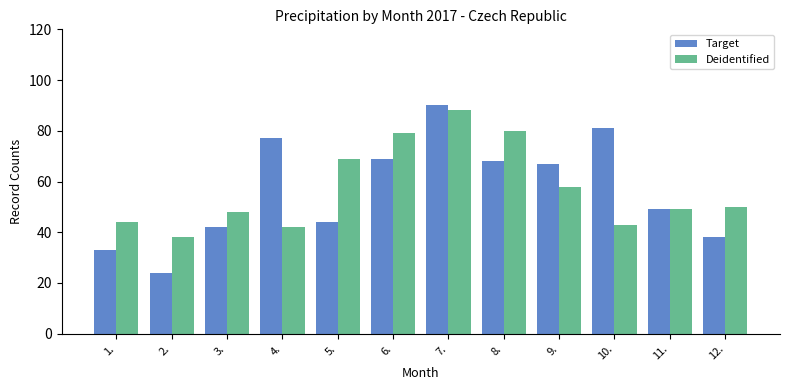

Is the value of Deidentified at 12. greater than the value of Target at 5.?

Yes